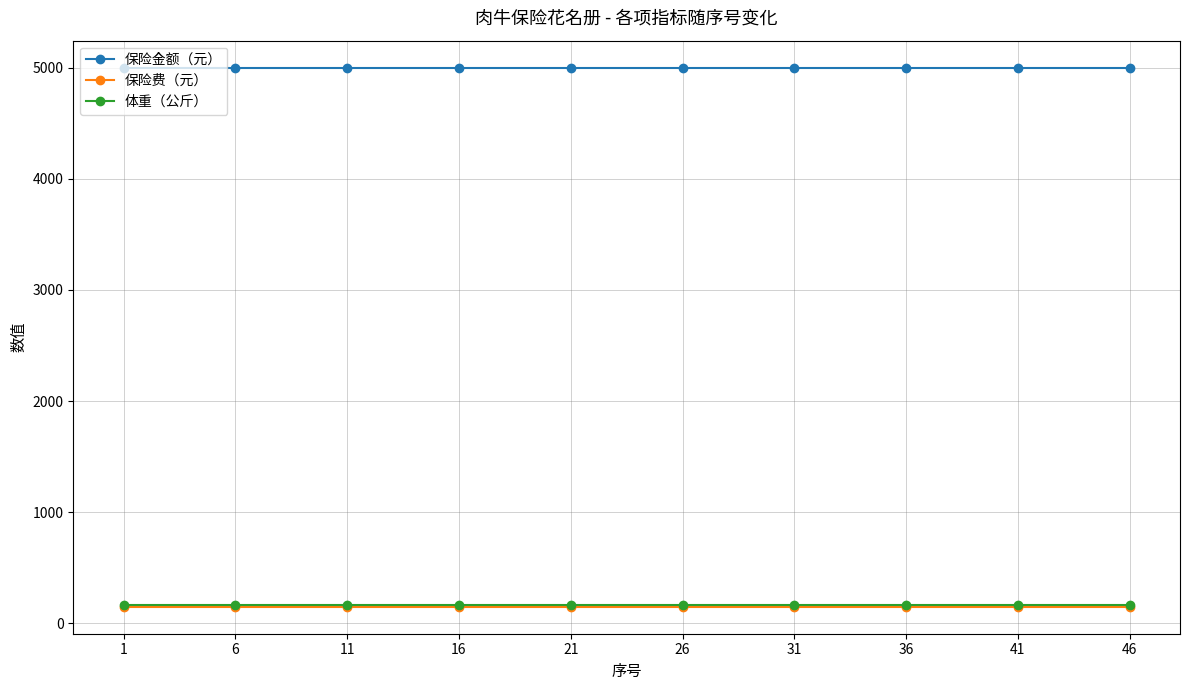

What are all the series names shown in the legend?

保险金额（元）, 保险费（元）, 体重（公斤）